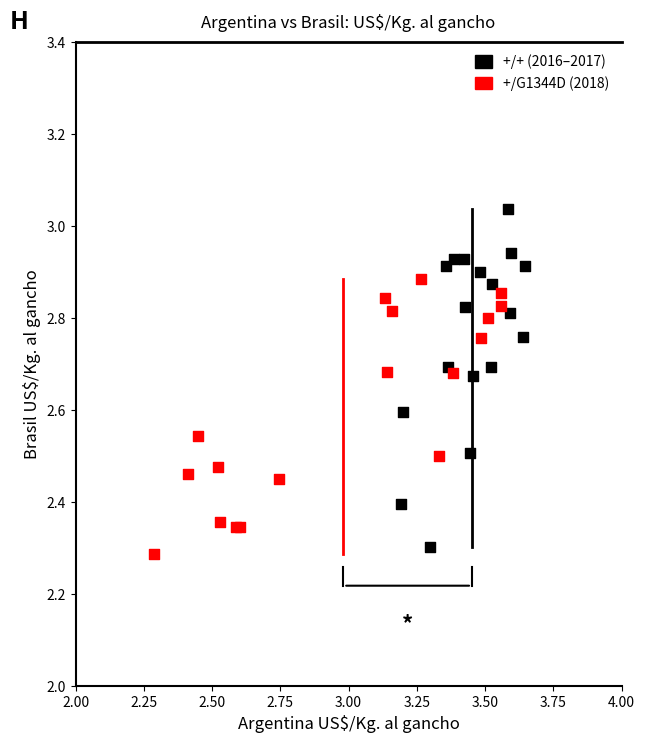

Which series contains the highest Y value?

+/+ (2016–2017)